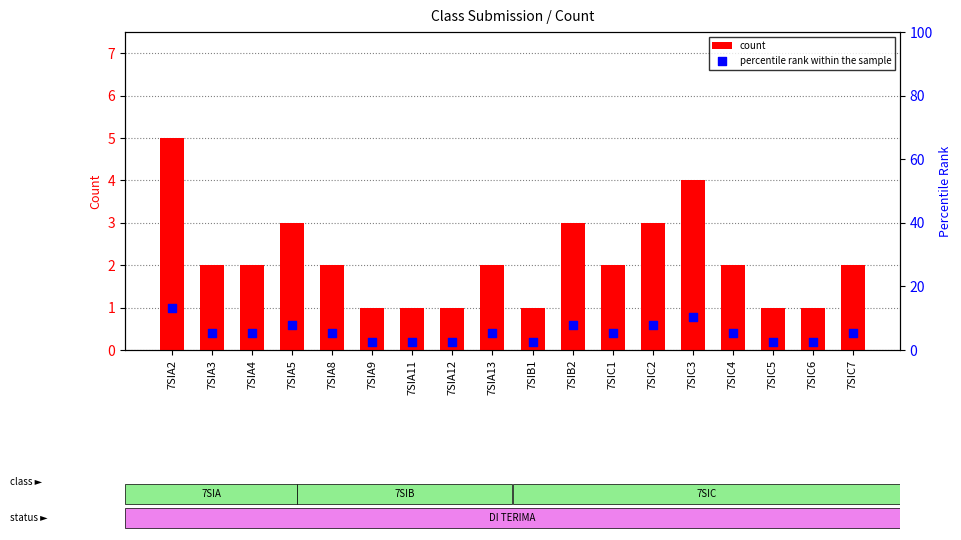

At how many categories does at least one series exceed 4?

12